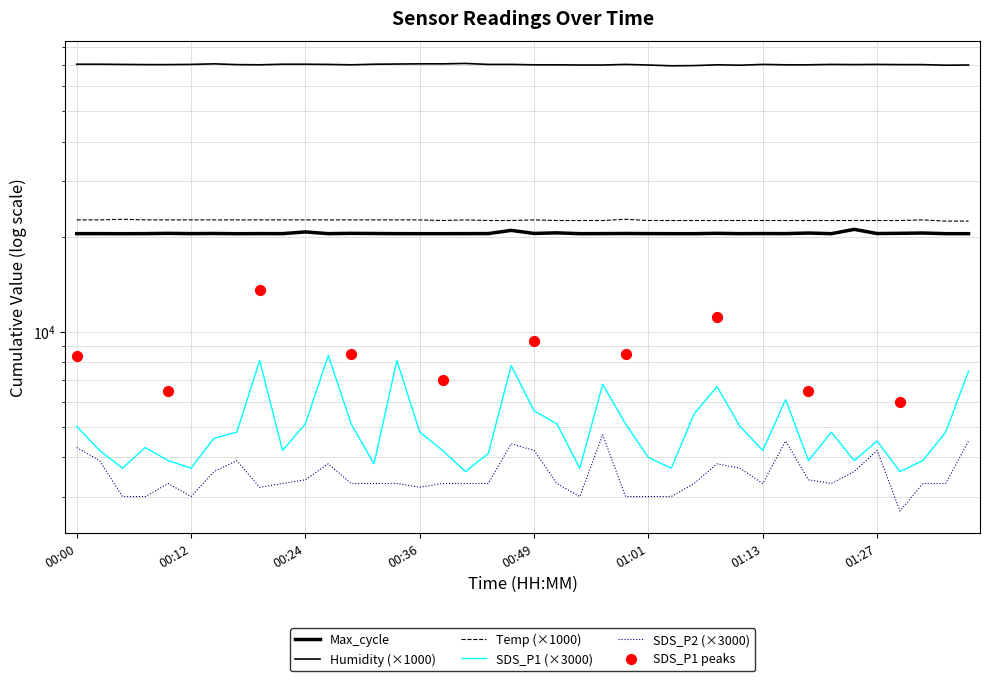

What are all the series names shown in the legend?

Temp, Humidity, SDS_P1, SDS_P2, Max_cycle